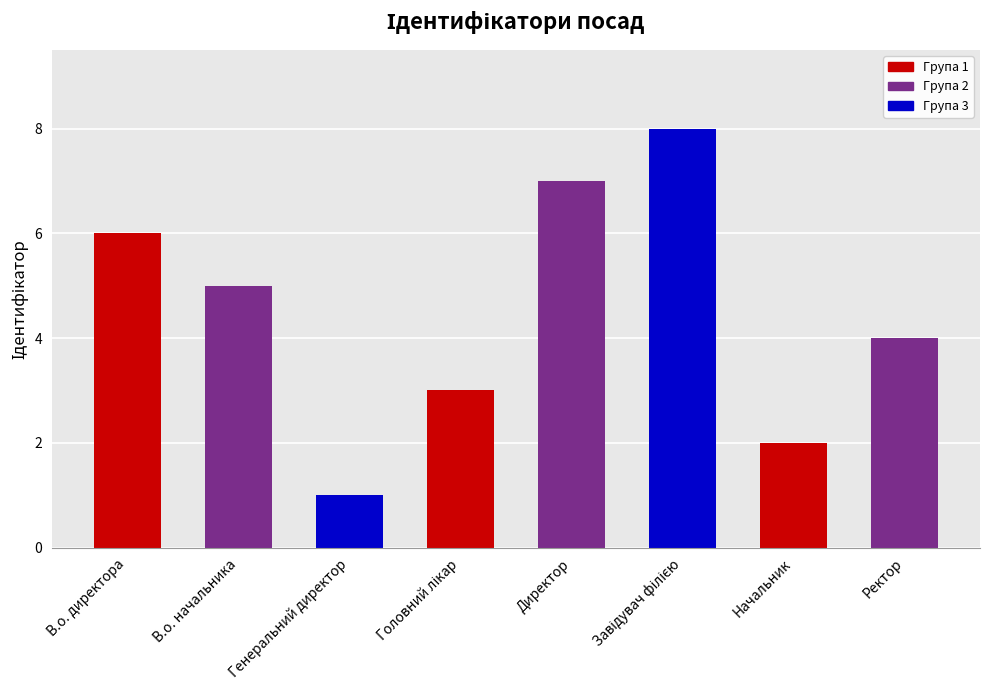

What is the difference between the values at Генеральний директор and В.о. начальника?

4